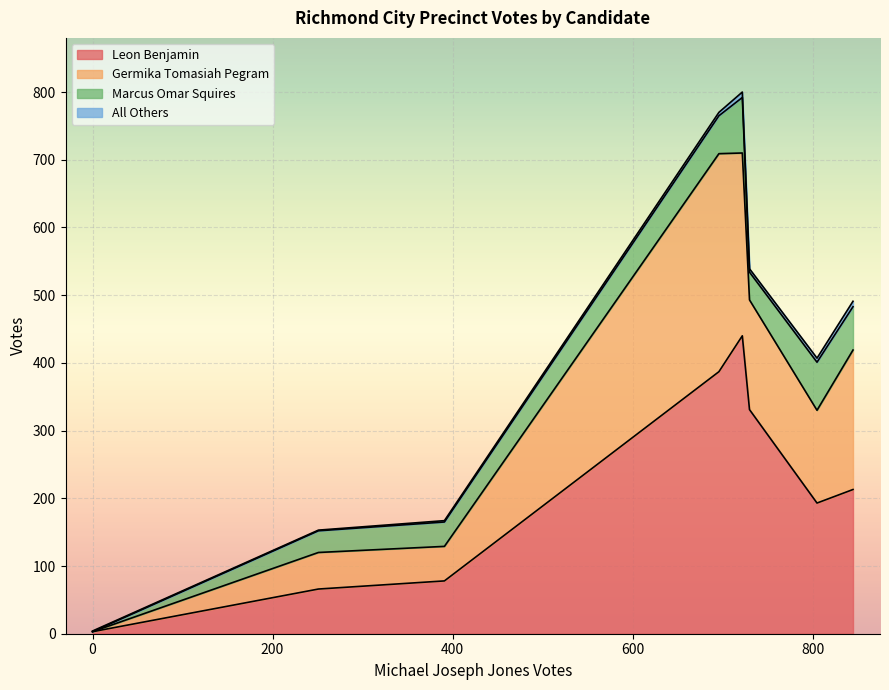

True or false: Leon Benjamin and Marcus Omar Squires intersect in this chart.

False